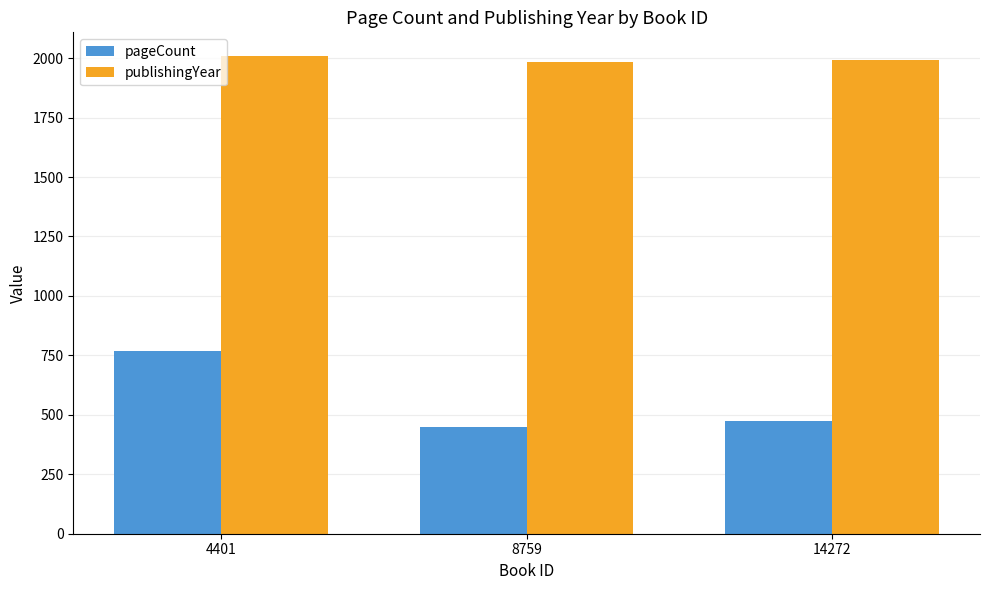

How many series are shown in this chart?

2